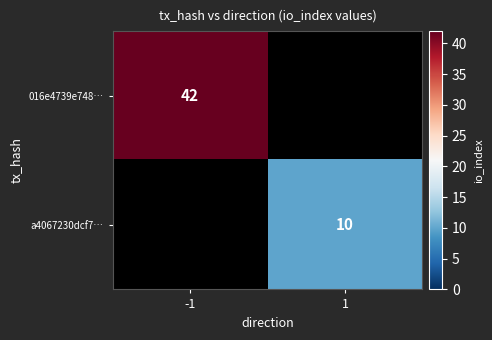

Is it true that 016e4739e748… equals 42 at -1?

True